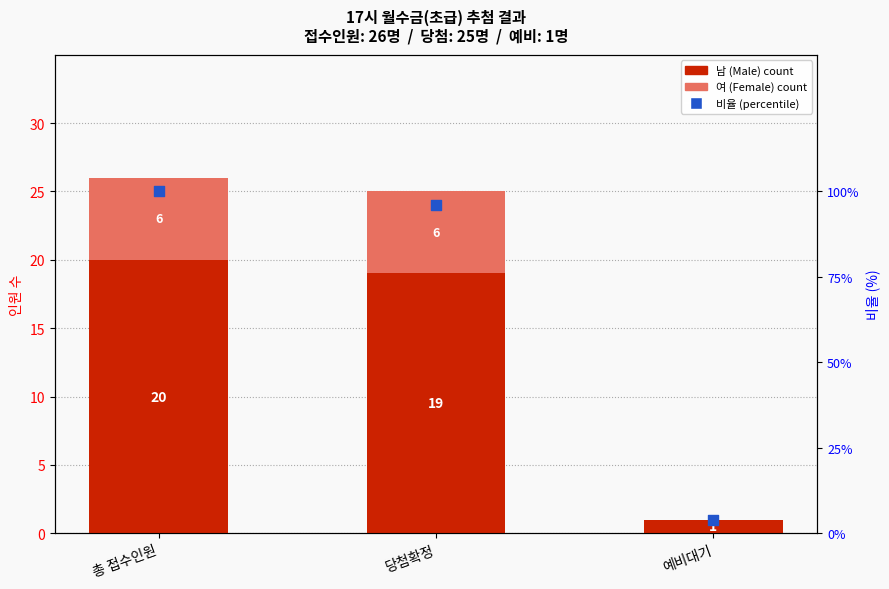

What are all the series names shown in the legend?

남(Male), 여(Female), 비율(%)